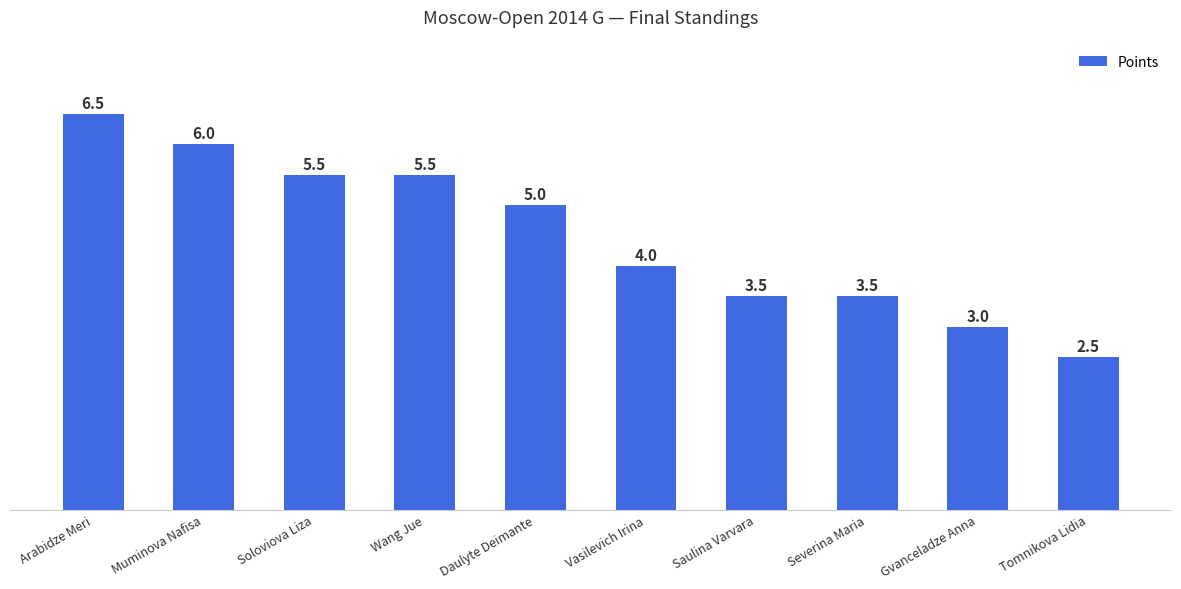

Approximately how many times larger is the value at Severina Maria compared to Wang Jue?

0.6